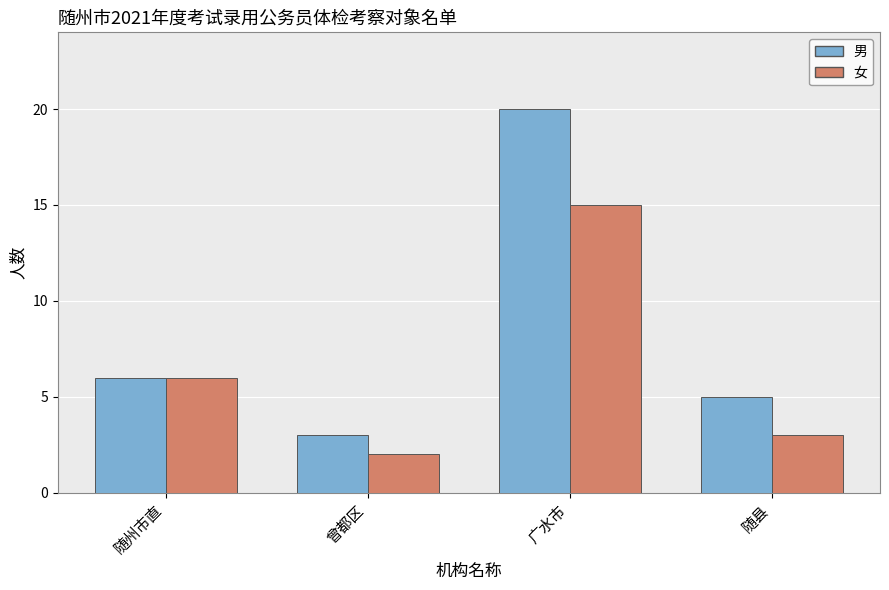

Is the value of 男 at 广水市 greater than the value of 女 at 随州市直?

Yes